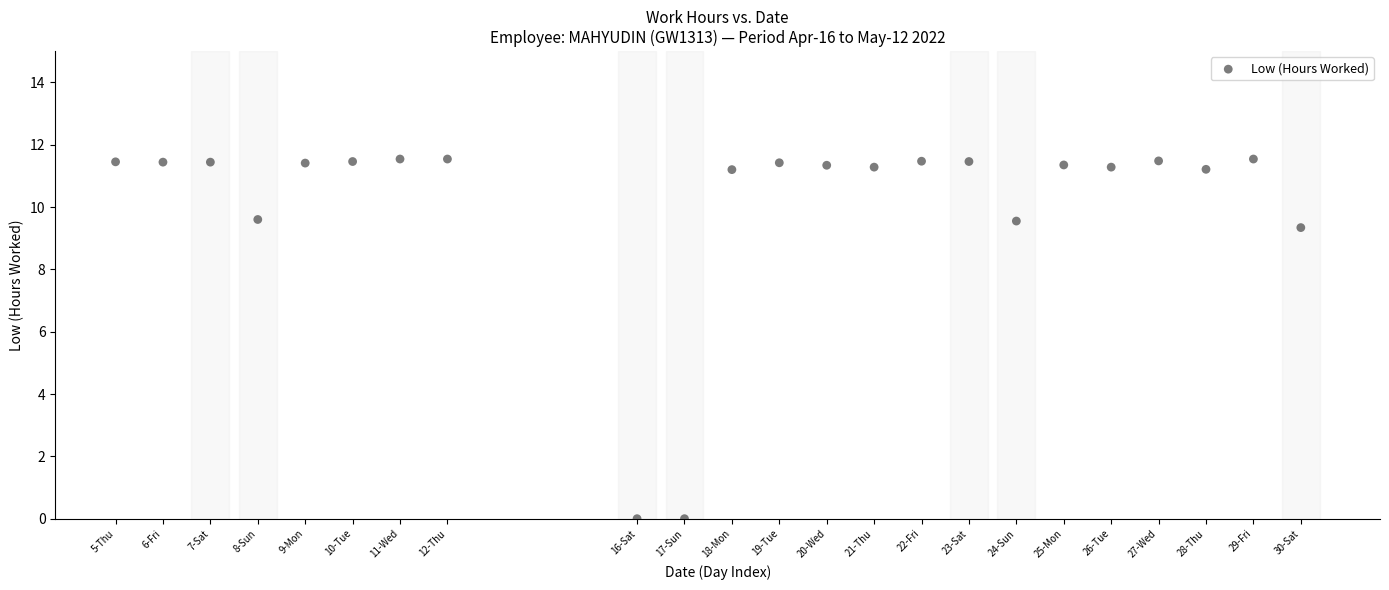

What Y value in the scatter plot is closest to 5?

9.3